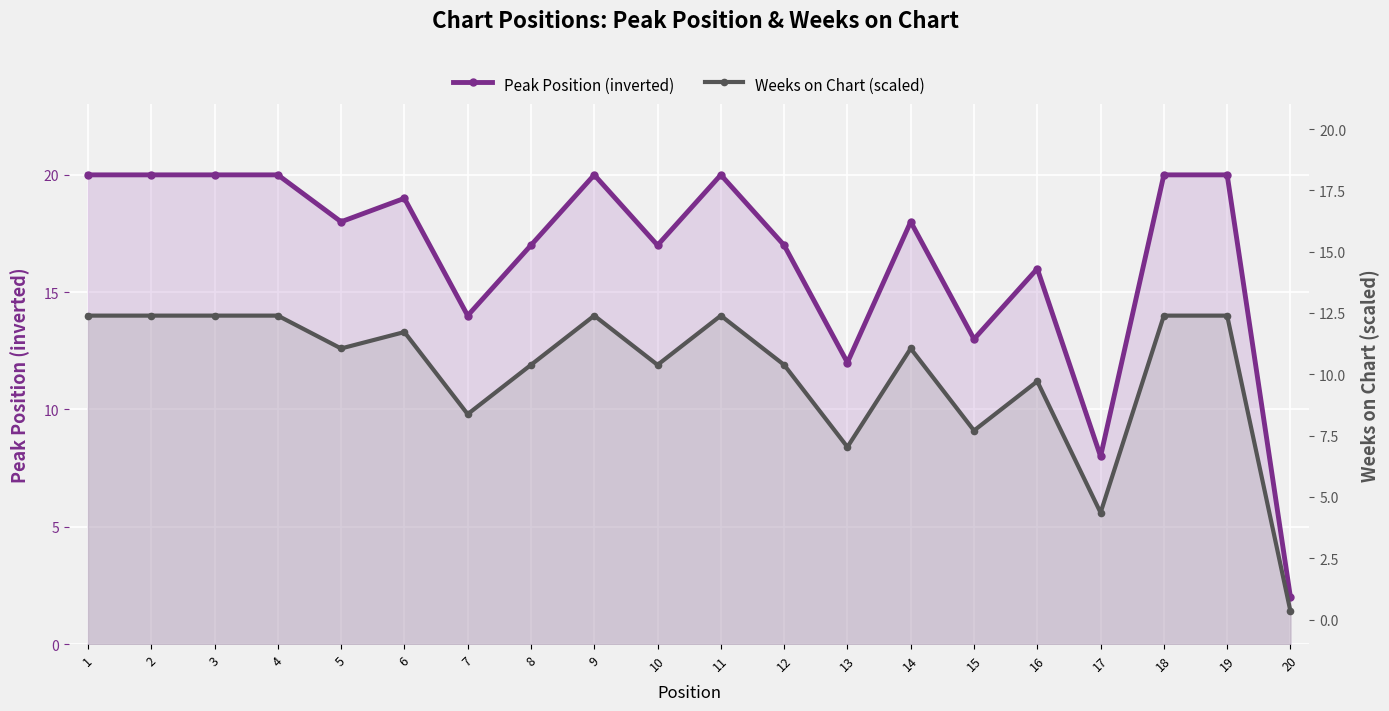

Is the value of Weeks on Chart (scaled) at 19 greater than the value of Peak Position (inverted) at 11?

No